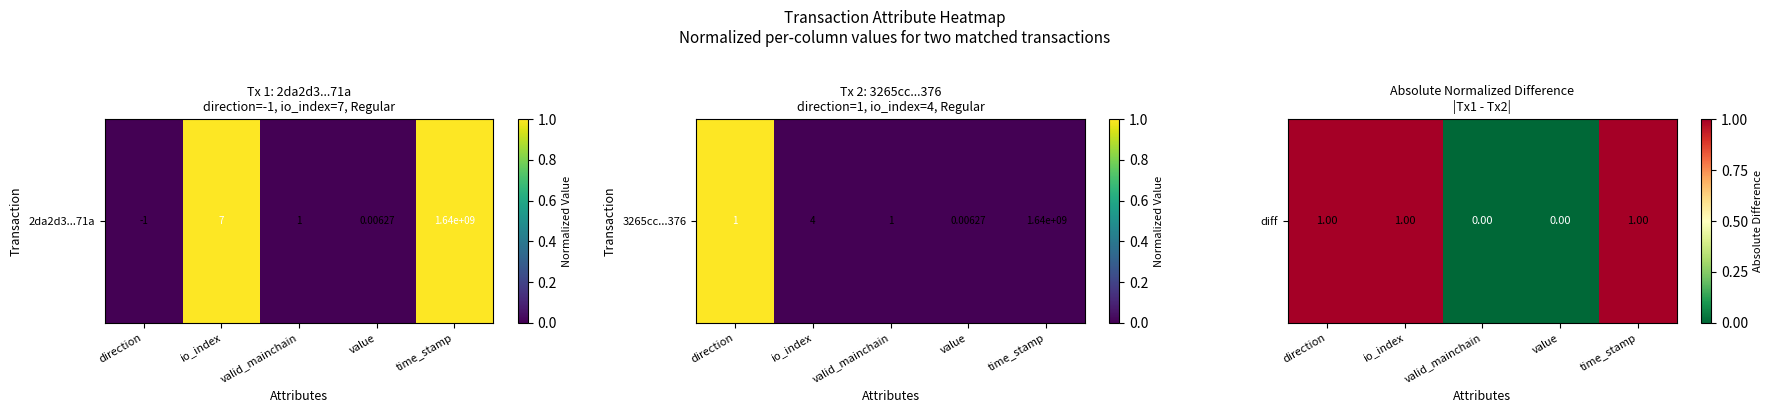

How many distinct data groups are displayed?

1